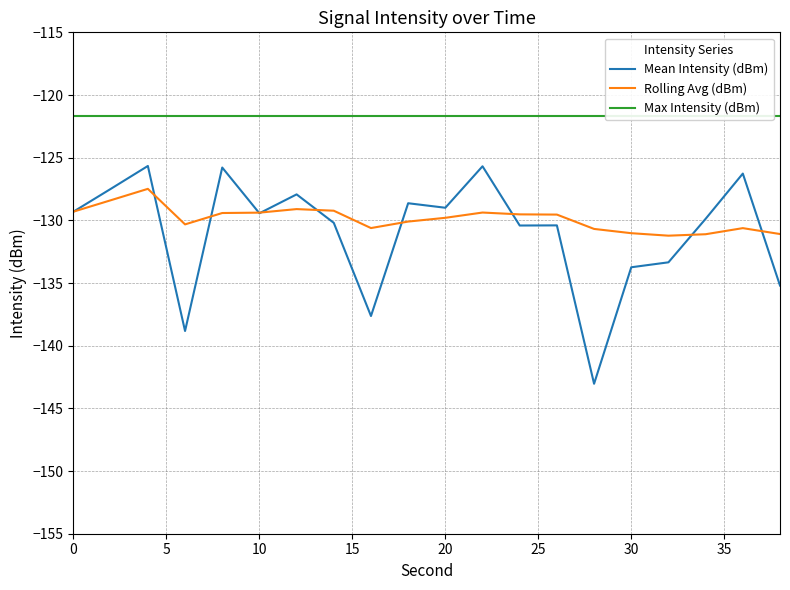

What is the difference between the maximum and minimum values in the Mean Intensity (dBm) series?

17.4